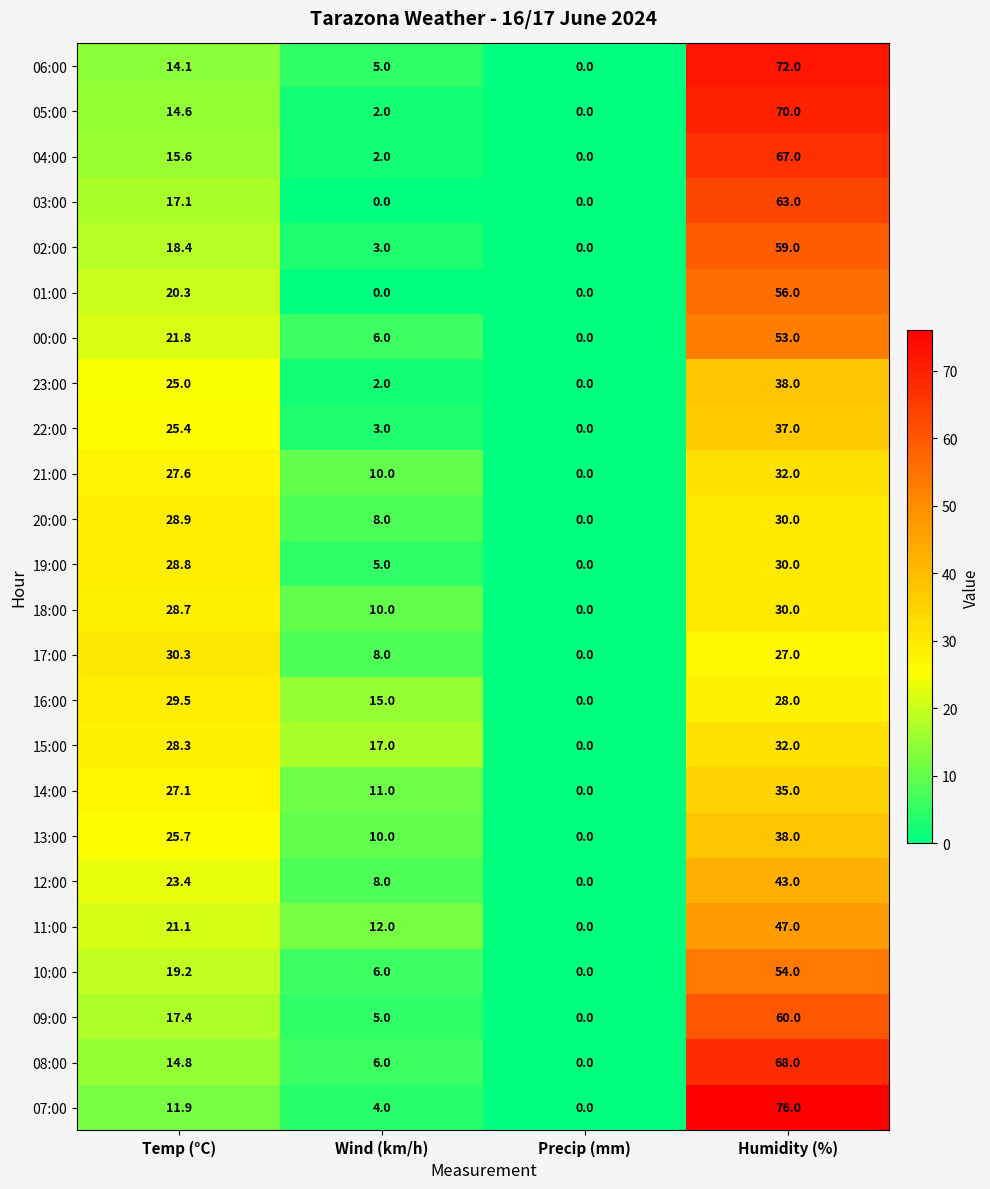

Which category has the highest value in the 13:00 series?

Humidity (%)